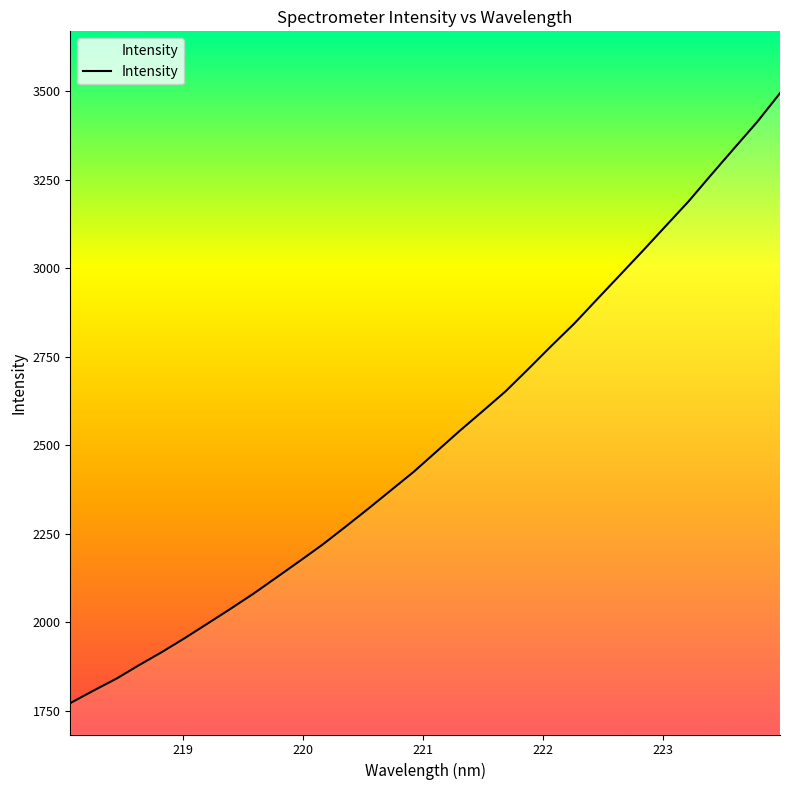

What is the difference between the maximum and minimum values?

1722.5